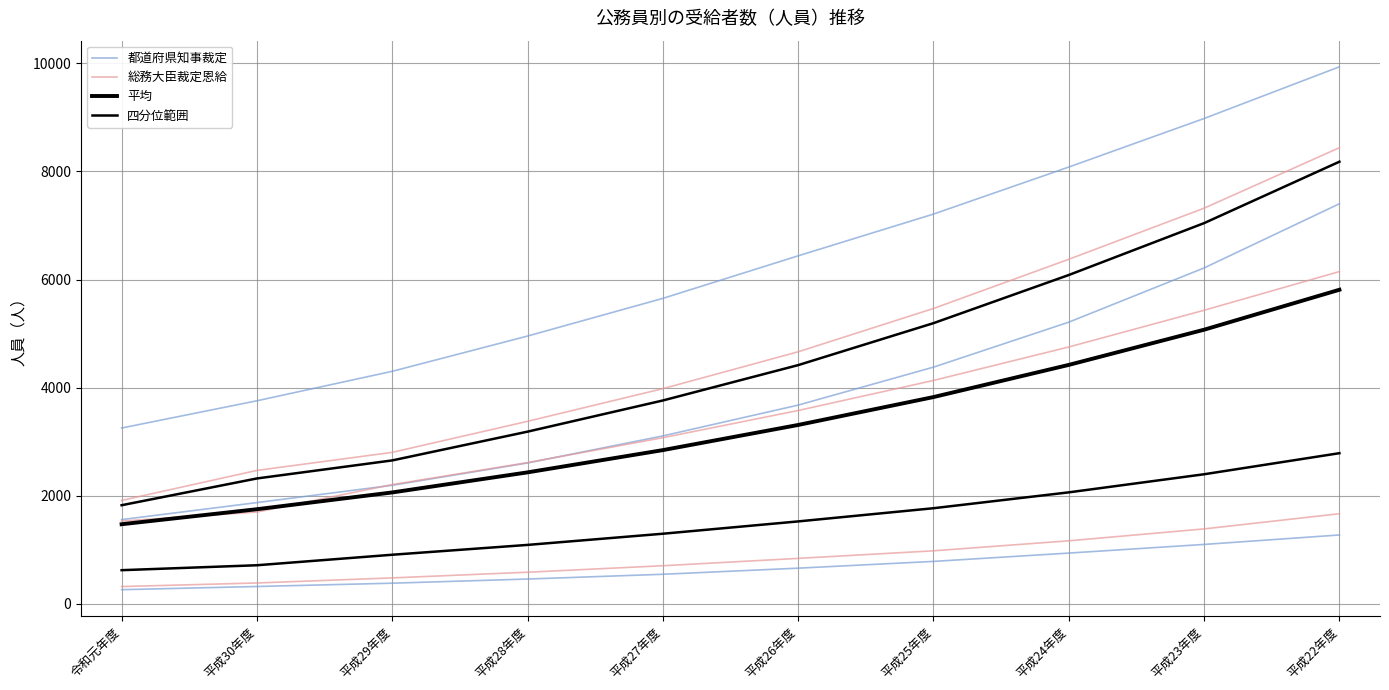

Is this an area chart (filled region under the line)?

No